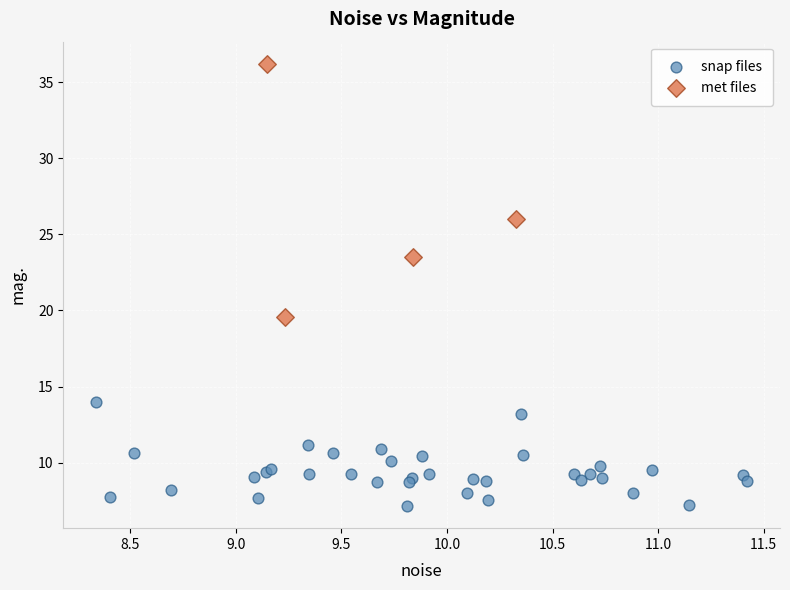

Which series reaches the maximum Y coordinate?

met files